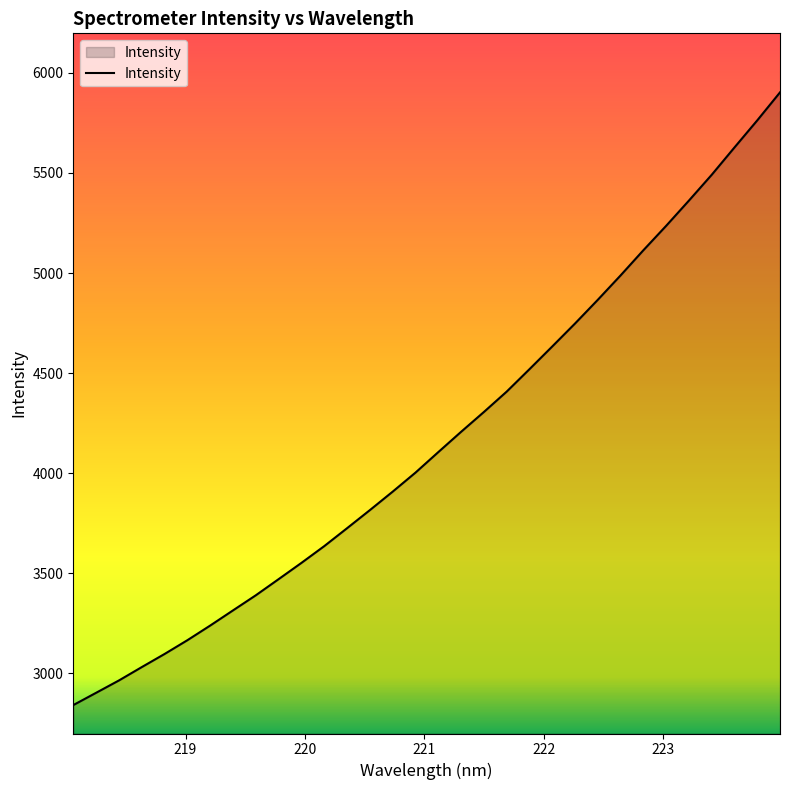

What is the difference between the maximum and minimum values?

3062.6